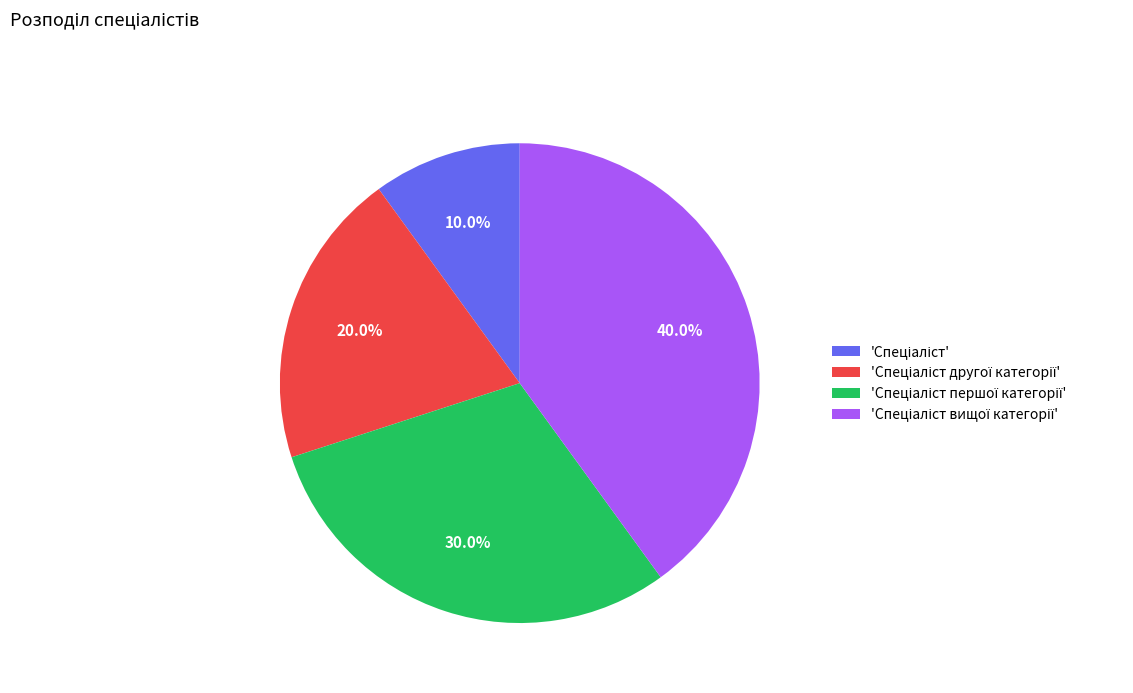

Is there any slice that represents more than half of the pie?

No